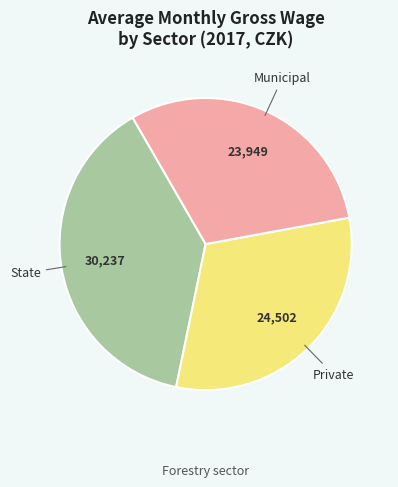

Combined, do State and Private account for over 50%?

Yes